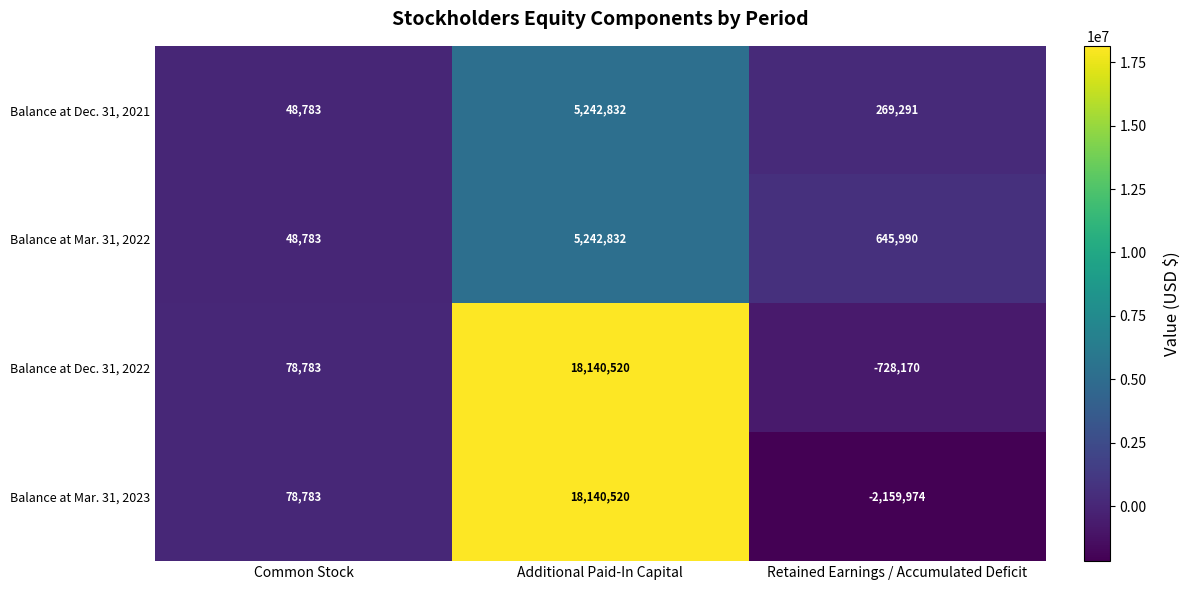

How many values in the Balance at Mar. 31, 2022 series are below 645990?

1